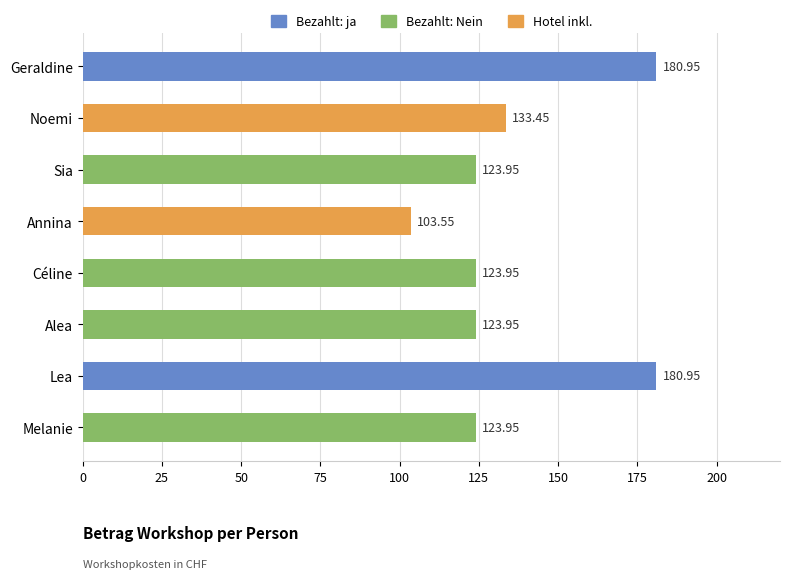

How many distinct data groups are displayed?

1